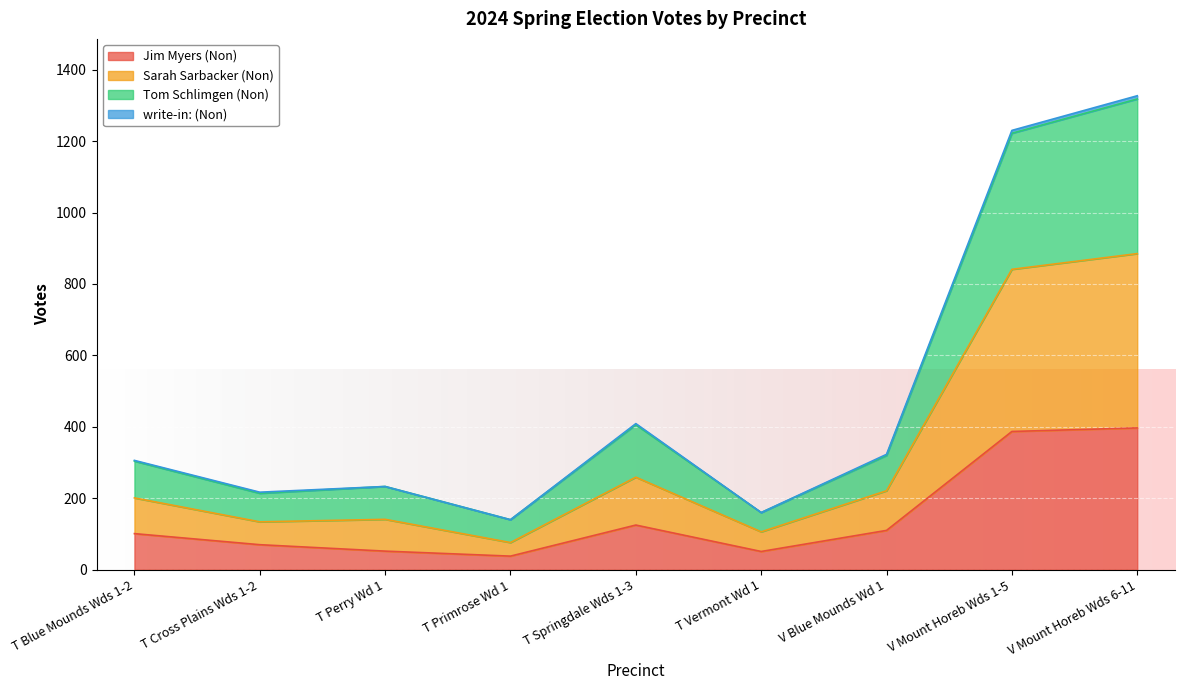

What is the highest value of the Jim Myers (Non) series?

397